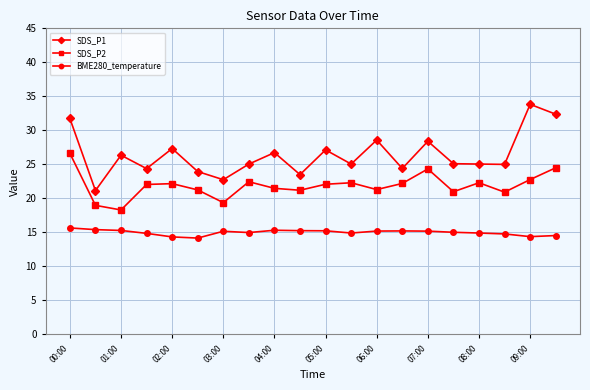

List the series in order of their overall mean, highest first.

SDS_P1, SDS_P2, BME280_temperature